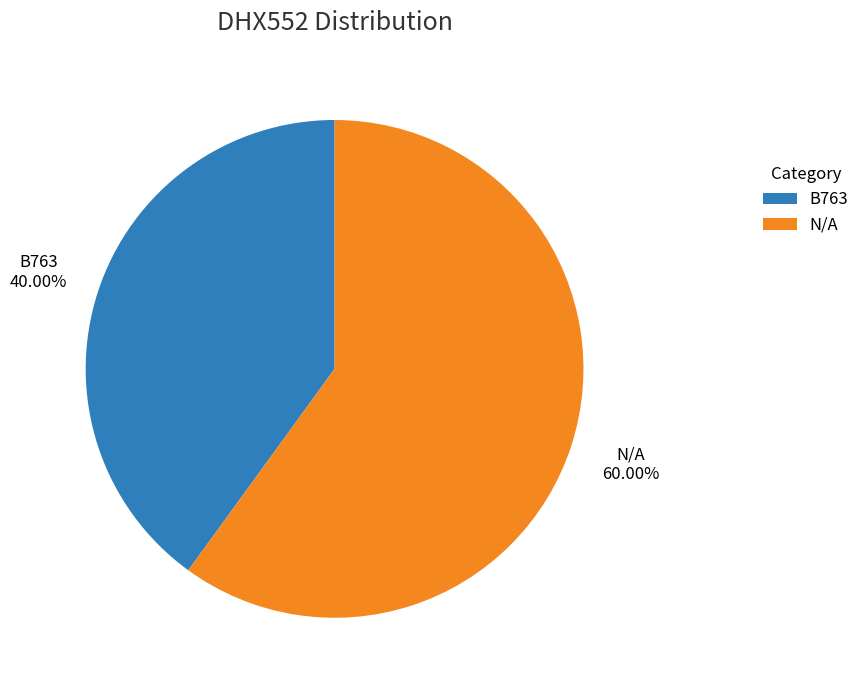

What is the largest slice in the pie chart?

N/A